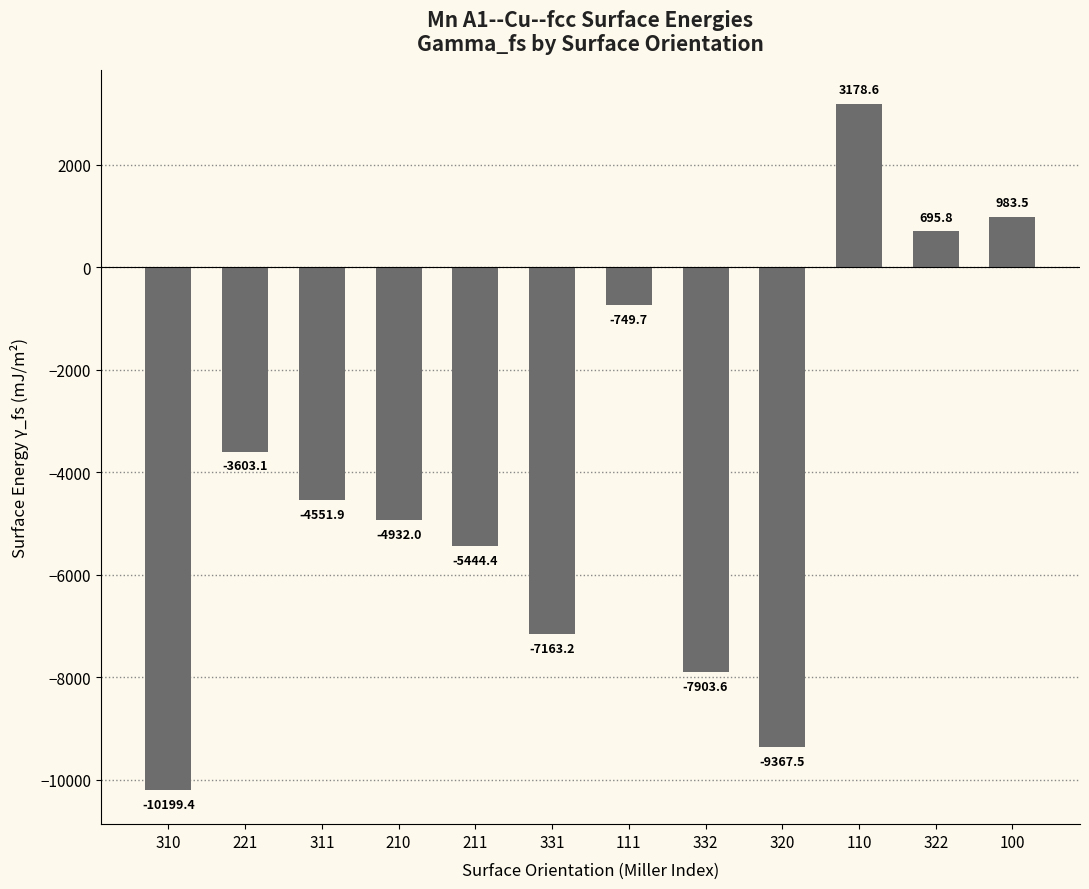

Reading left to right, extract all data points from this chart.

310=-10199.4	221=-3603.1	311=-4551.9	210=-4932.0	211=-5444.4	331=-7163.2	111=-749.7	332=-7903.6	320=-9367.5	110=3178.6	322=695.8	100=983.5